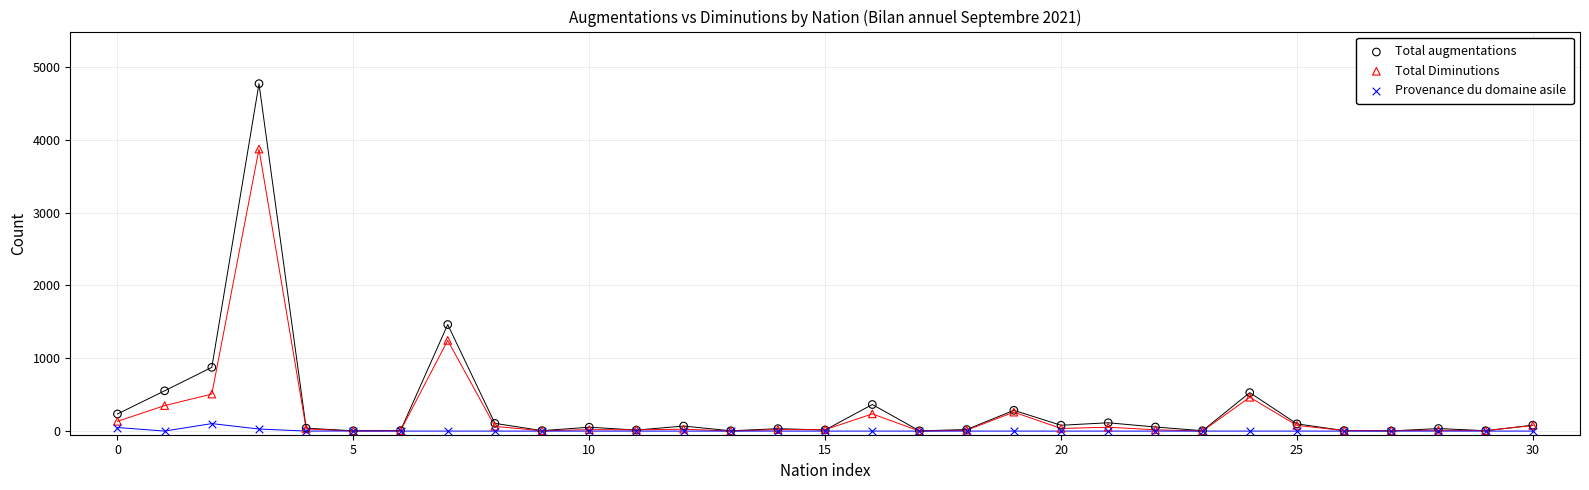

Across all series, what Y value is closest to 2385?

1463